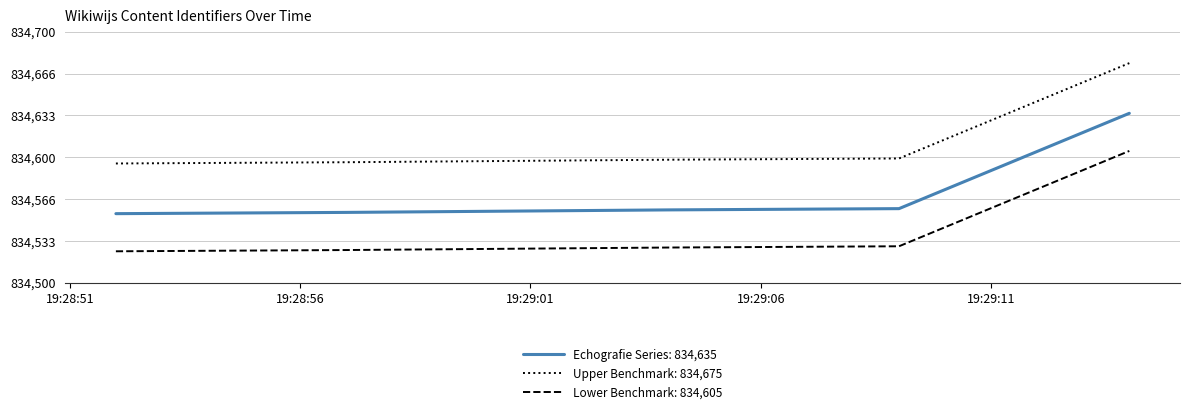

Which series has the largest total across all categories?

Upper Benchmark: 834,675